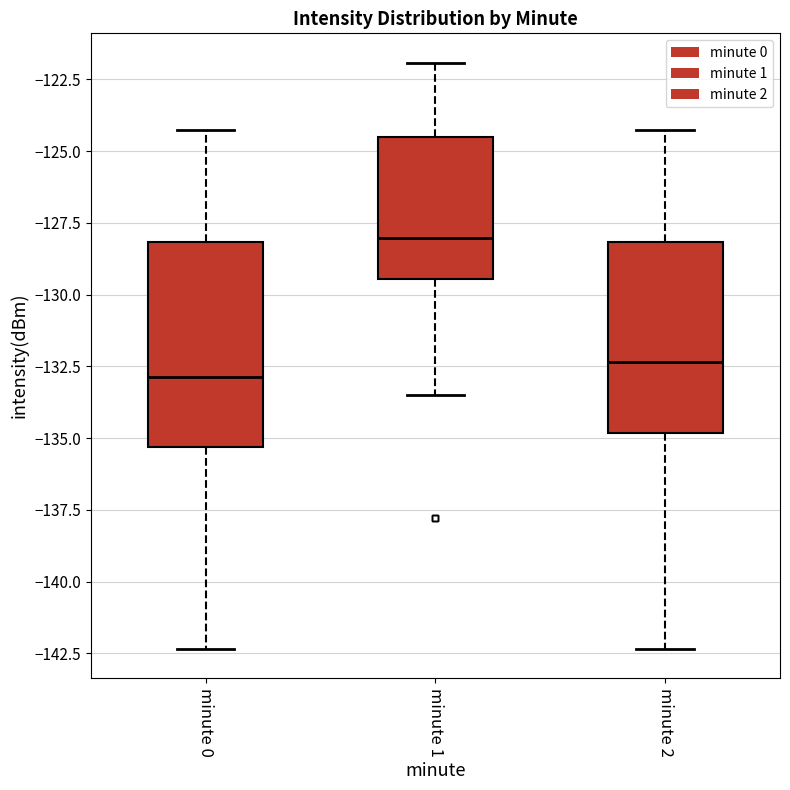

Reading left to right, read every box against the y-axis: the position of its median line, the range the box covers, and the ends of its whiskers. The values are not printed on the chart, so give them approximately, as read against the axis.

minute 0: median -133.0, box -135.5 to -128.0, whiskers -142.5 to -124.5
minute 1: median -128.0, box -129.5 to -124.5, whiskers -133.5 to -122.0
minute 2: median -132.5, box -135.0 to -128.0, whiskers -142.5 to -124.5